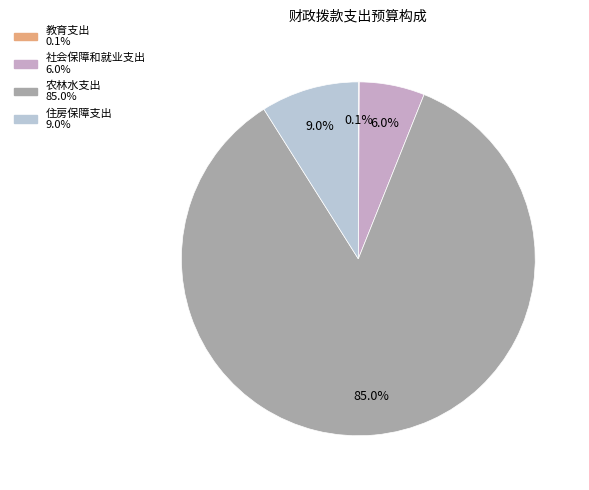

To the nearest percent, what is the average slice percentage?

25%